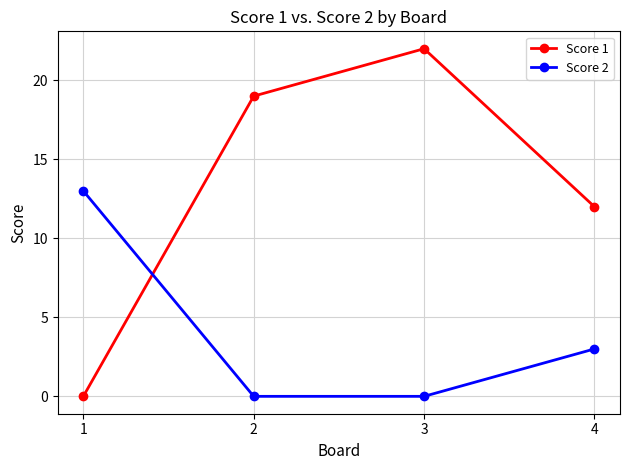

What is the difference between the highest and lowest values at 1?

13